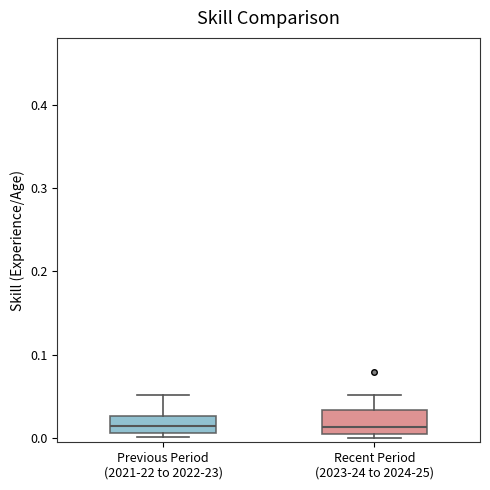

Reading left to right, read every box against the y-axis: the position of its median line, the range the box covers, and the ends of its whiskers. The values are not printed on the chart, so give them approximately, as read against the axis.

Previous Period (2021-22 to 2022-23): median 0.01 (inside the box), box 0.01 to 0.03, whiskers 0.00 to 0.05
Recent Period (2023-24 to 2024-25): median 0.01 (just above the box's lower edge), box 0.01 to 0.03, whiskers 0.00 to 0.05